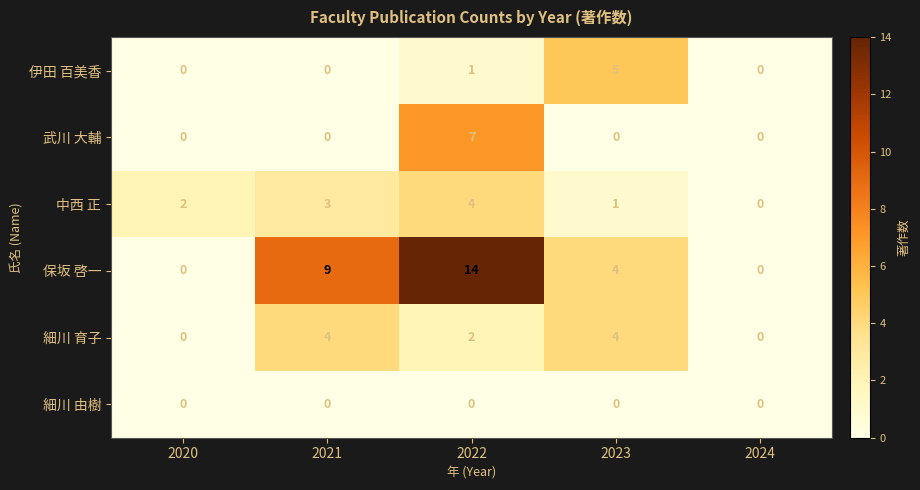

How many categories are shown in the chart?

5